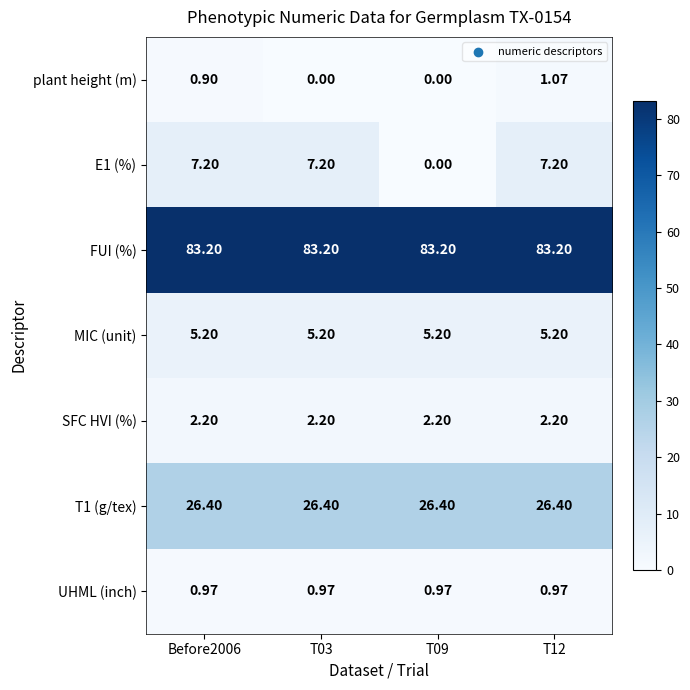

Is the value of E1 (%) at T03 greater than the value of FUI (%) at T12?

No